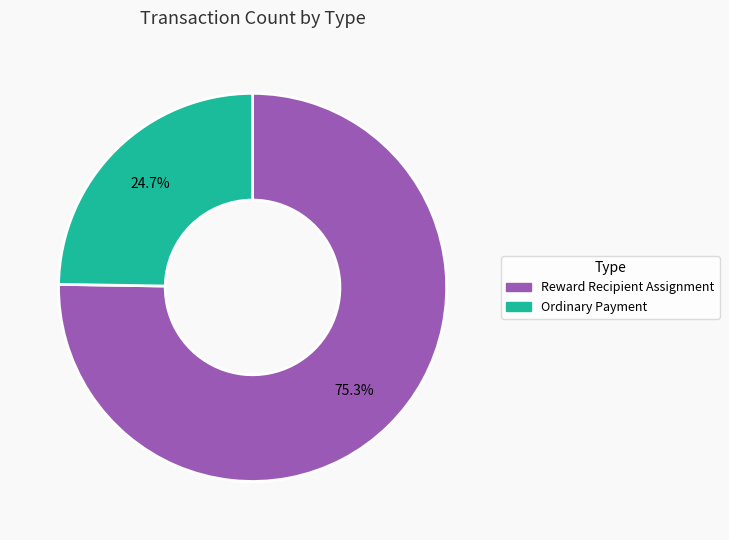

To the nearest percent, what is the difference between the Ordinary Payment and Reward Recipient Assignment slice percentages?

51%